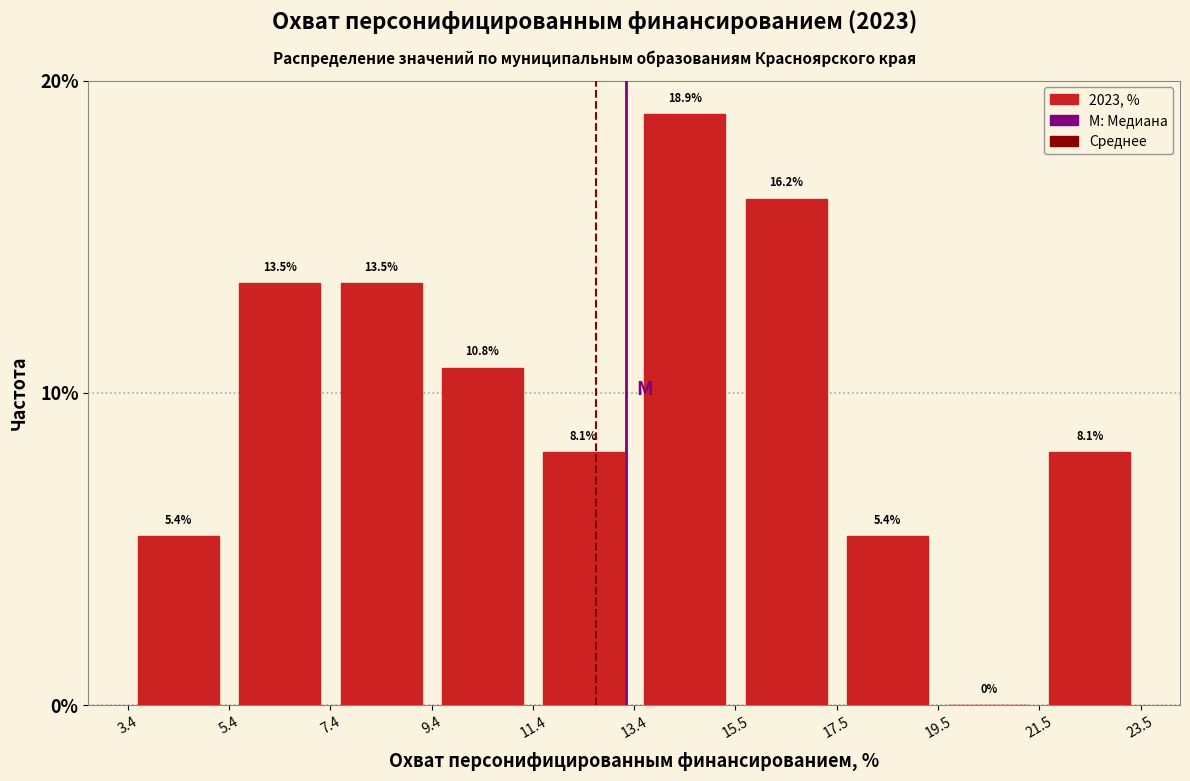

Over which range of the x-axis is the bar tallest?

13.4 to 15.5